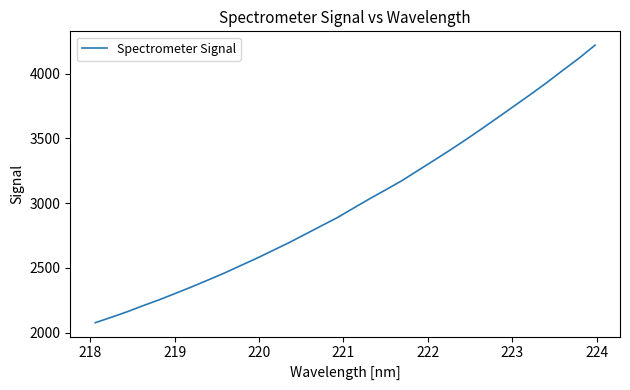

Is this an area chart (filled region under the line)?

No